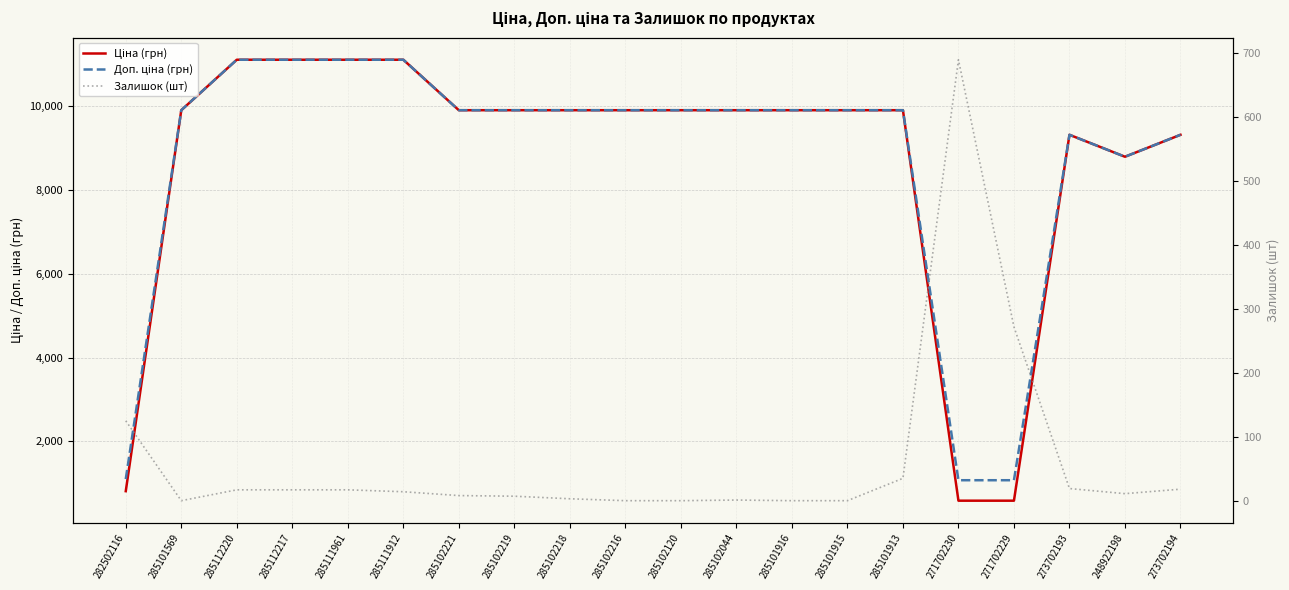

True or false: Ціна (грн) has a value of 478.0 at 282502116.

False